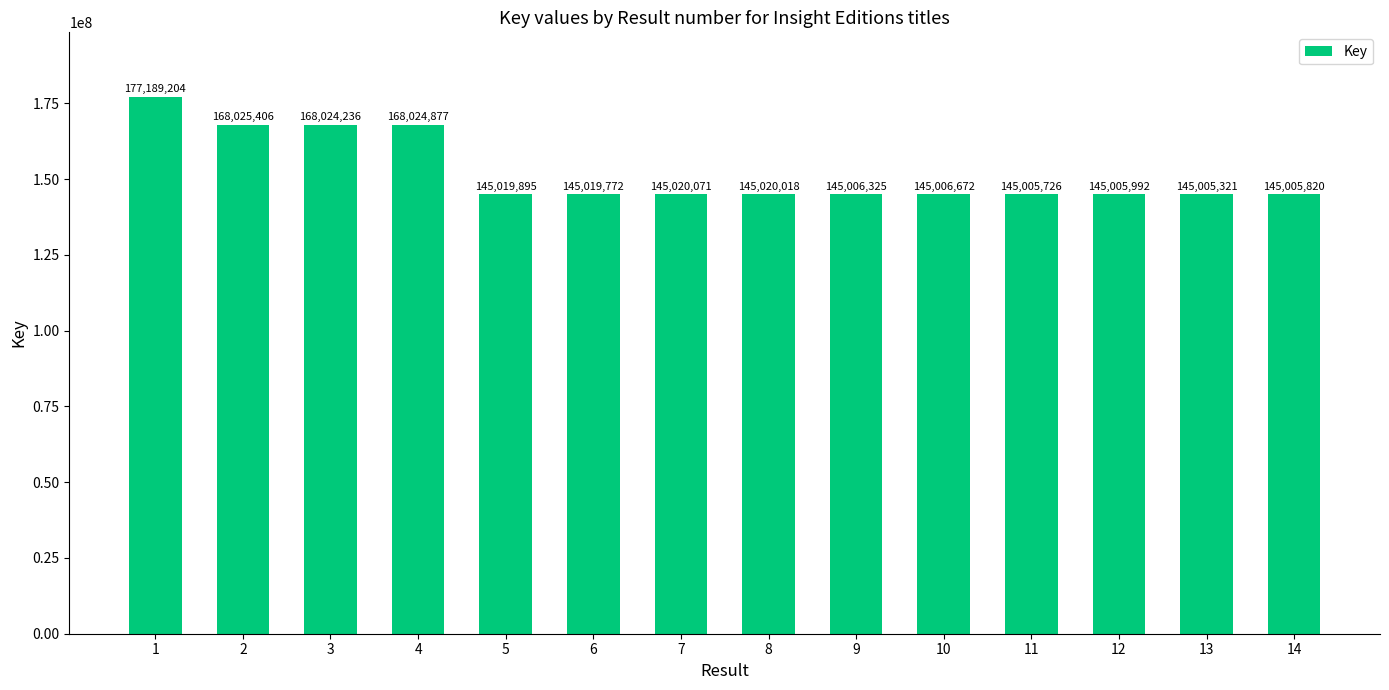

The chart shows a value of 42238695 at 6. True or false?

False